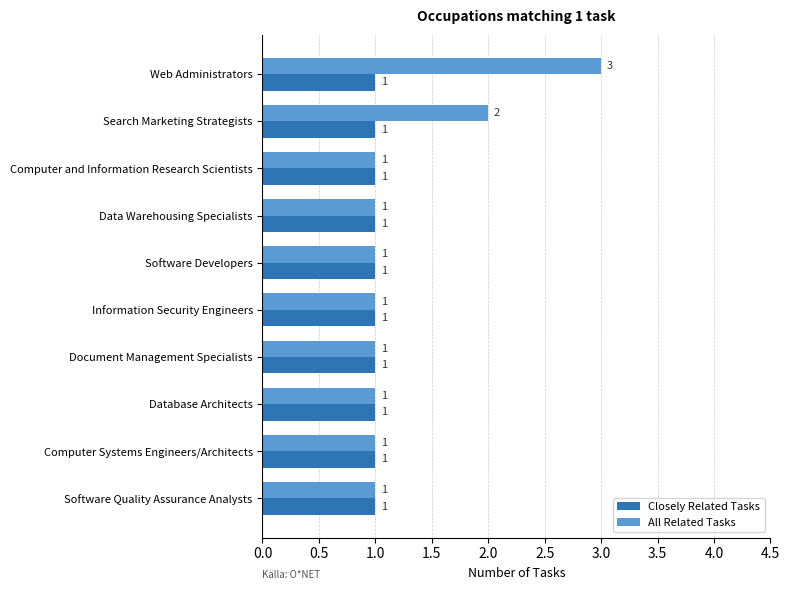

What are all the series names shown in the legend?

Closely Related Tasks, All Related Tasks